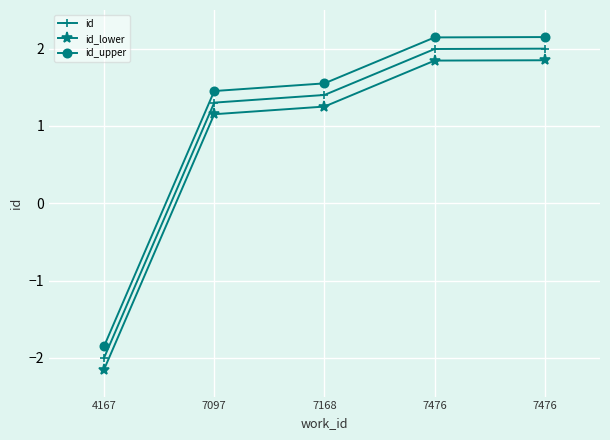

Is the value of id_lower at 7476 greater than the value of id_upper at 7476?

No